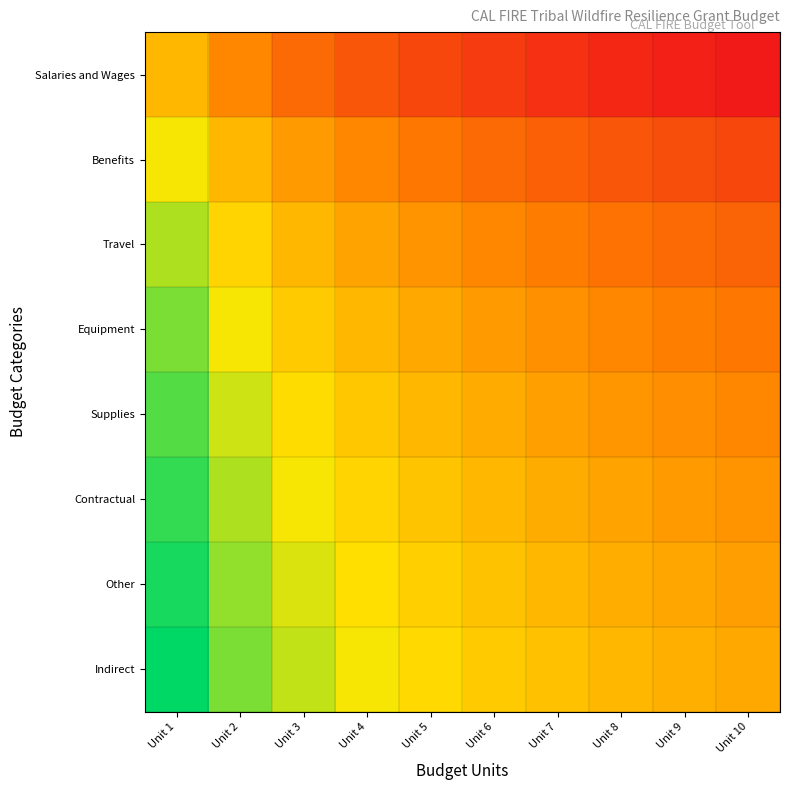

Rank the series at Unit 8 from lowest to highest value.

Salaries and Wages, Benefits, Travel, Equipment, Supplies, Contractual, Other, Indirect